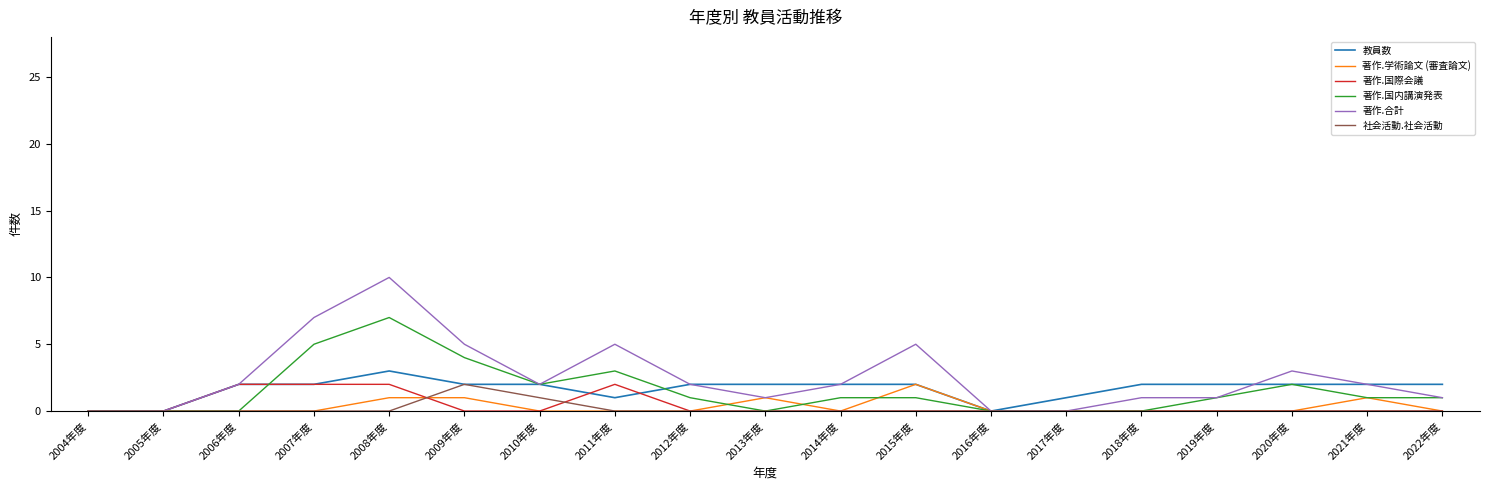

Which category has the highest value across all series?

2008年度